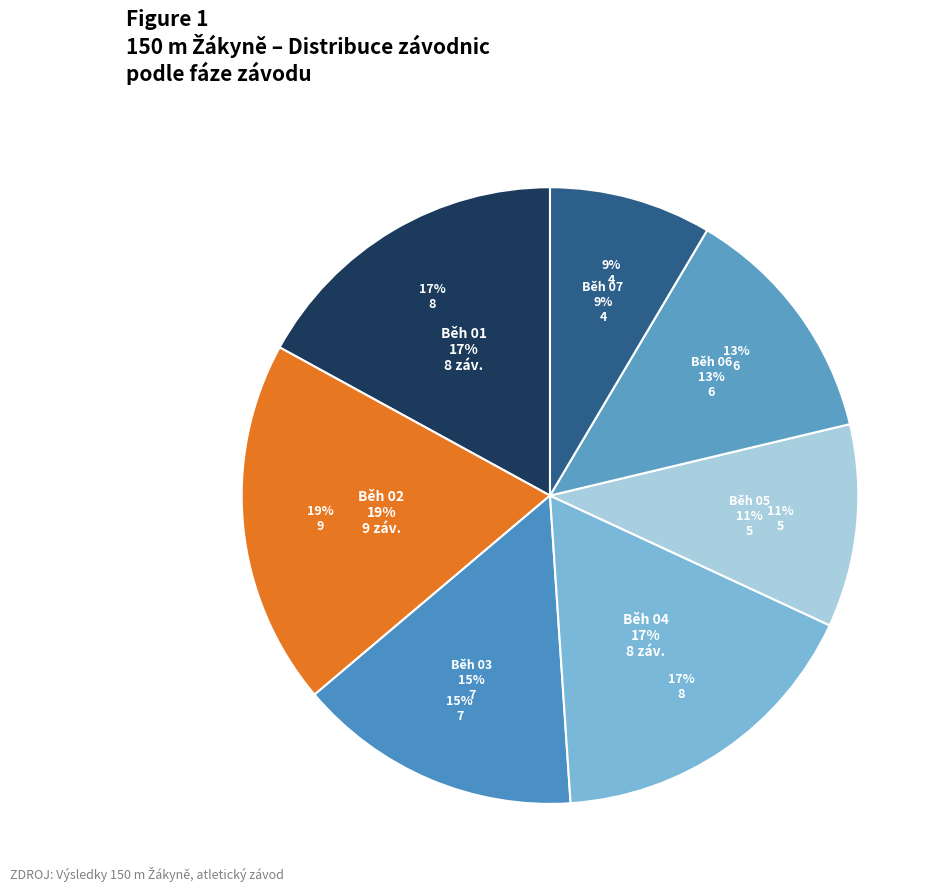

To the nearest percent, what percentage of the pie is Běh 01?

14%